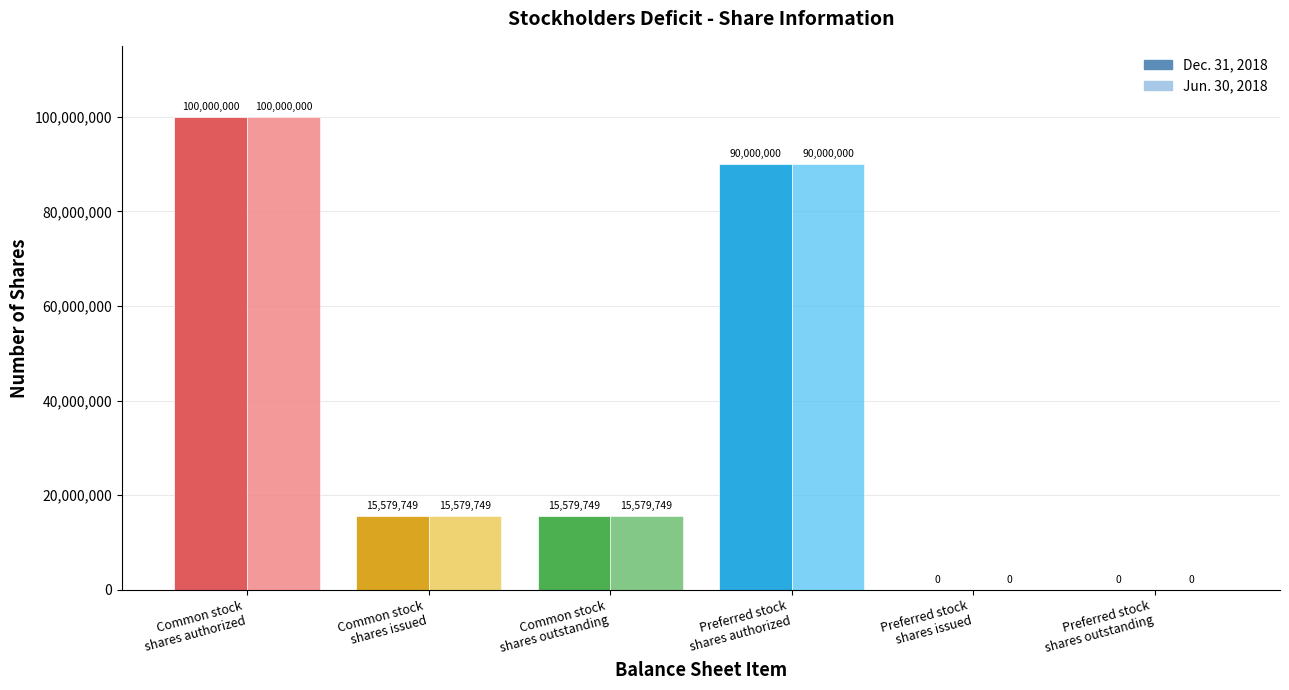

Between Common stock
shares issued and Common stock
shares authorized, which is larger?

Common stock
shares authorized